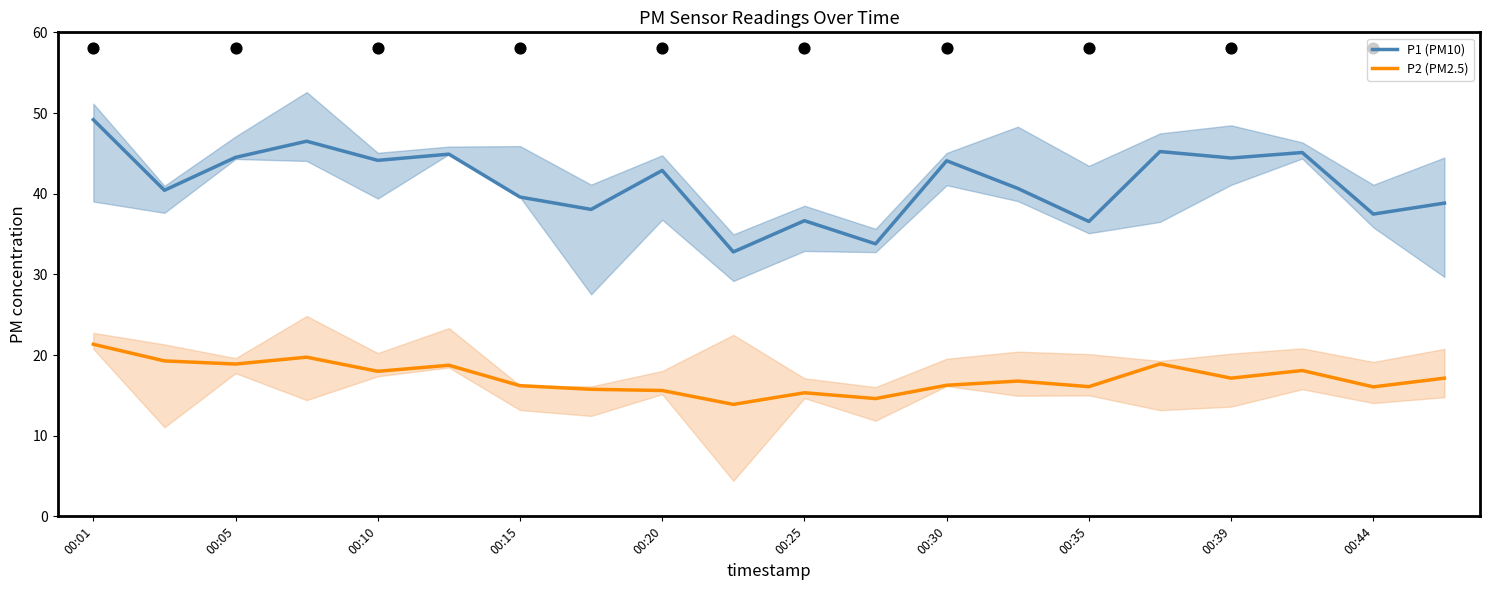

At how many categories does at least one series exceed 33?

19